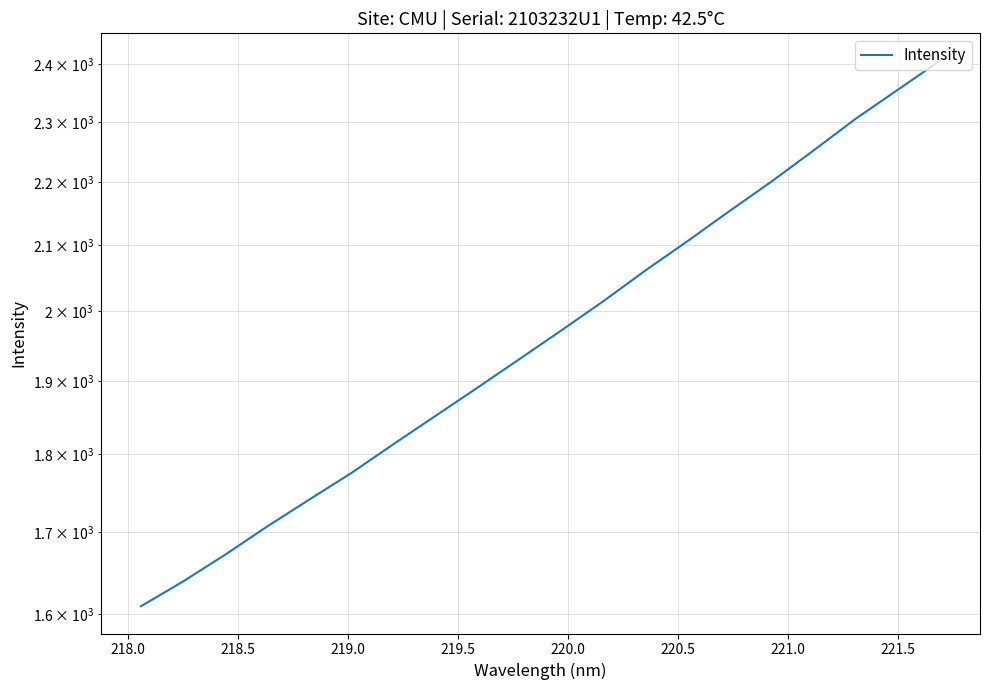

The value at 218.5 is 781.5. True or false?

False